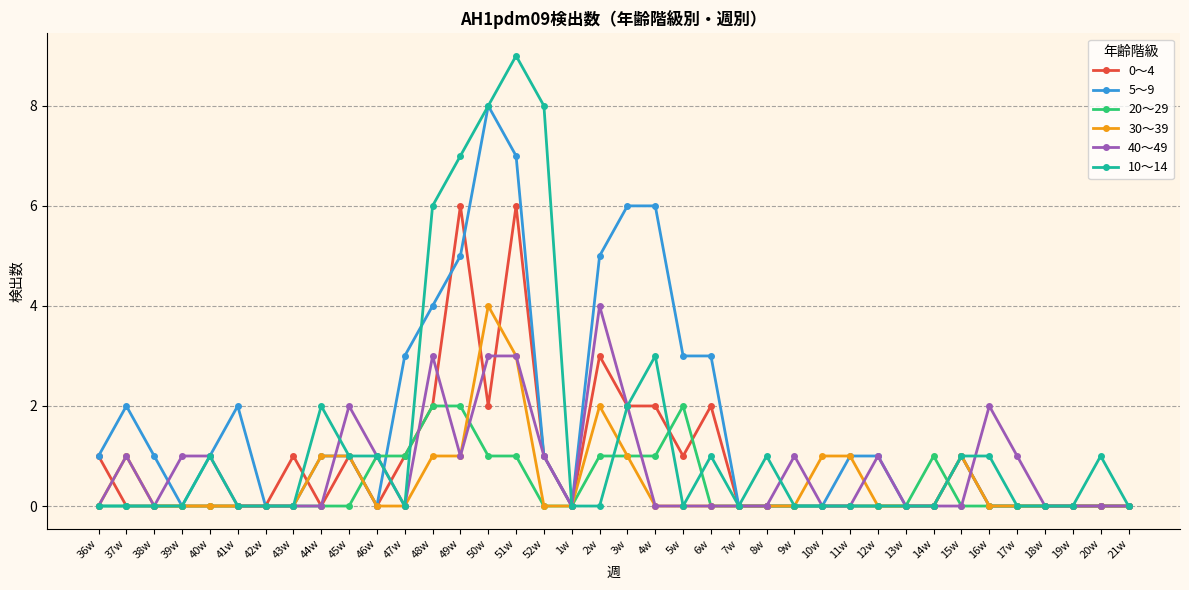

Which series has the widest spread of values?

10～14